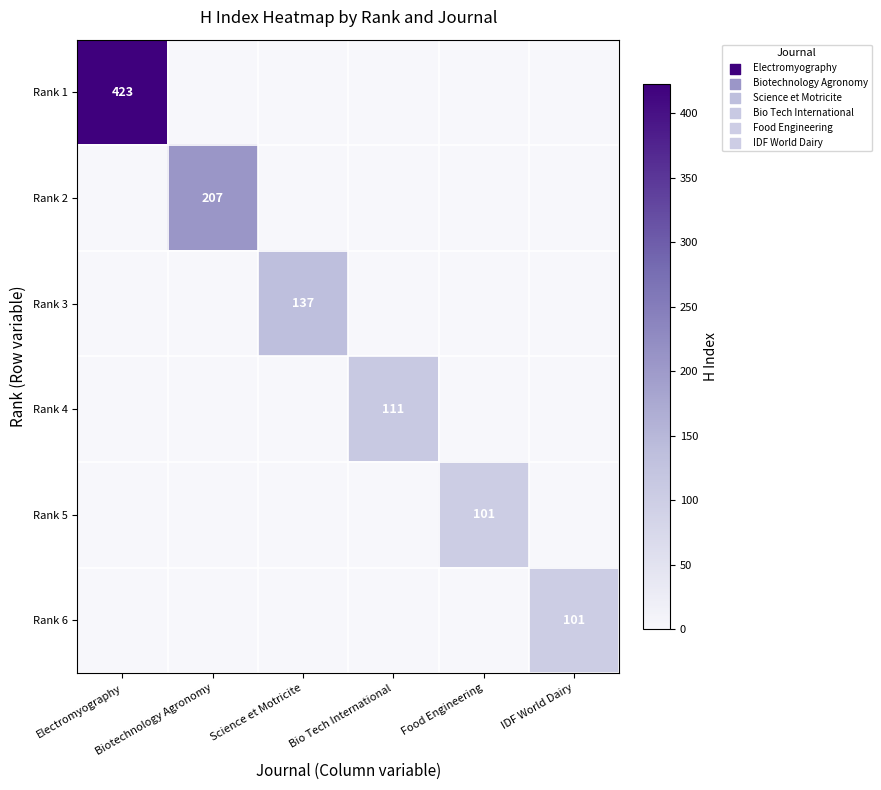

The value of Rank 2 at Science et Motricite is 0. True or false?

True